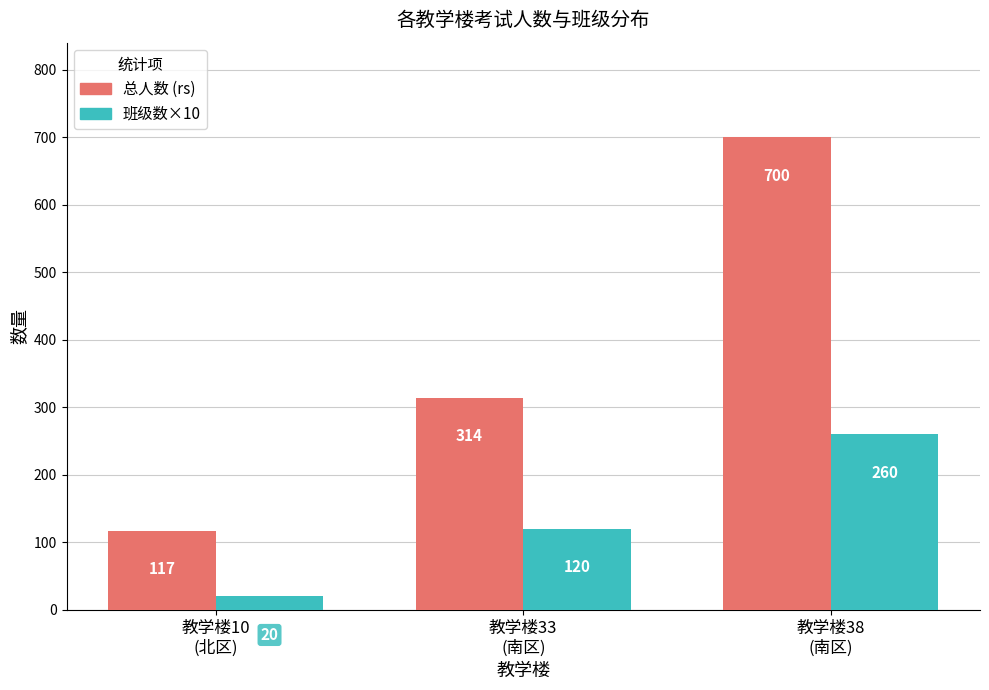

What is the total value across all series at 教学楼33
(南区)?

434